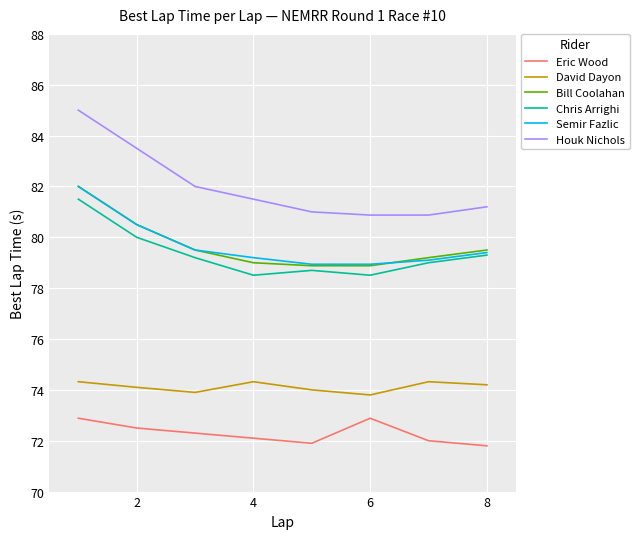

What is the highest value of the Chris Arrighi series?

81.5